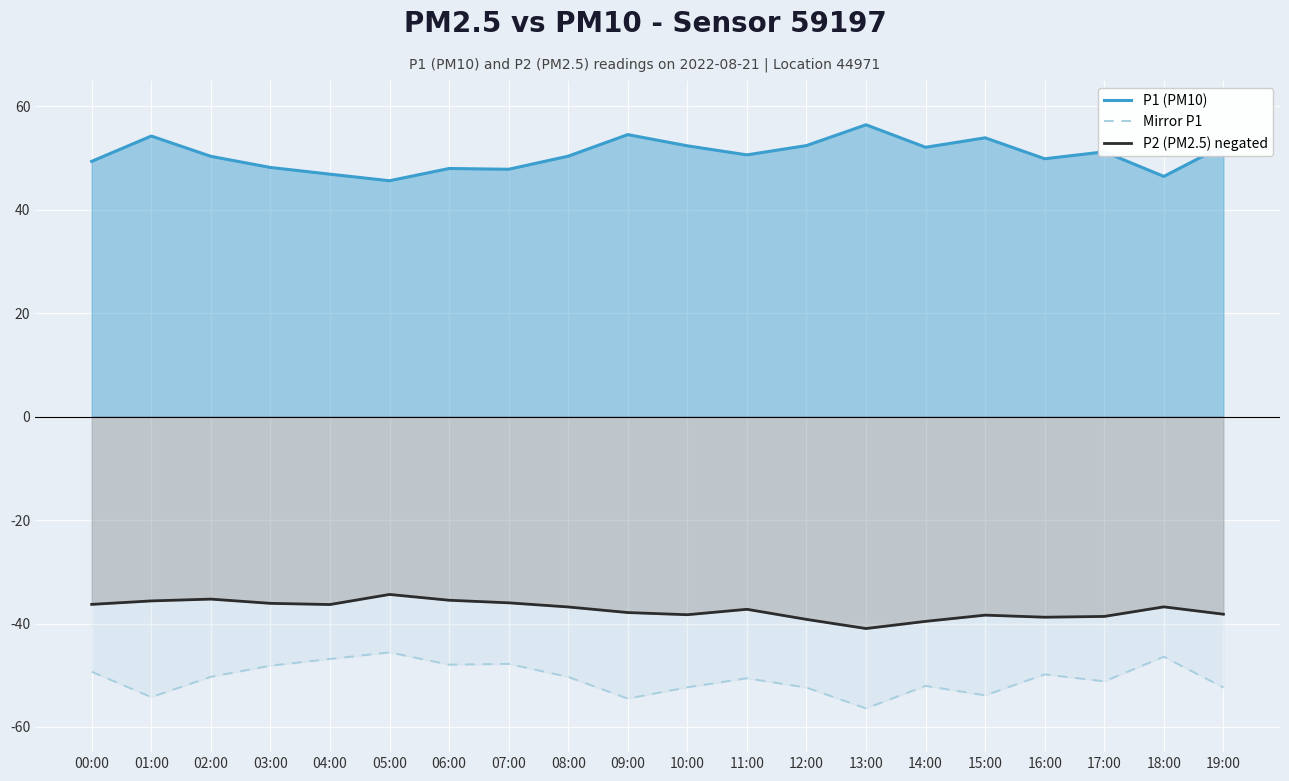

How many interior local peaks does the P1 (PM10) series have?

6